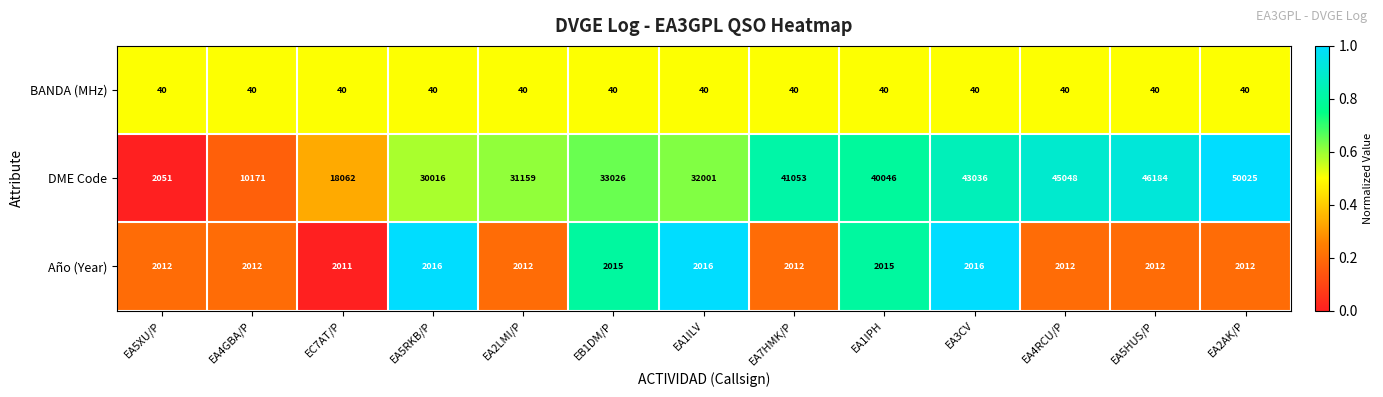

What is the approximate value of Año (Year) at EB1DM/P?

2015